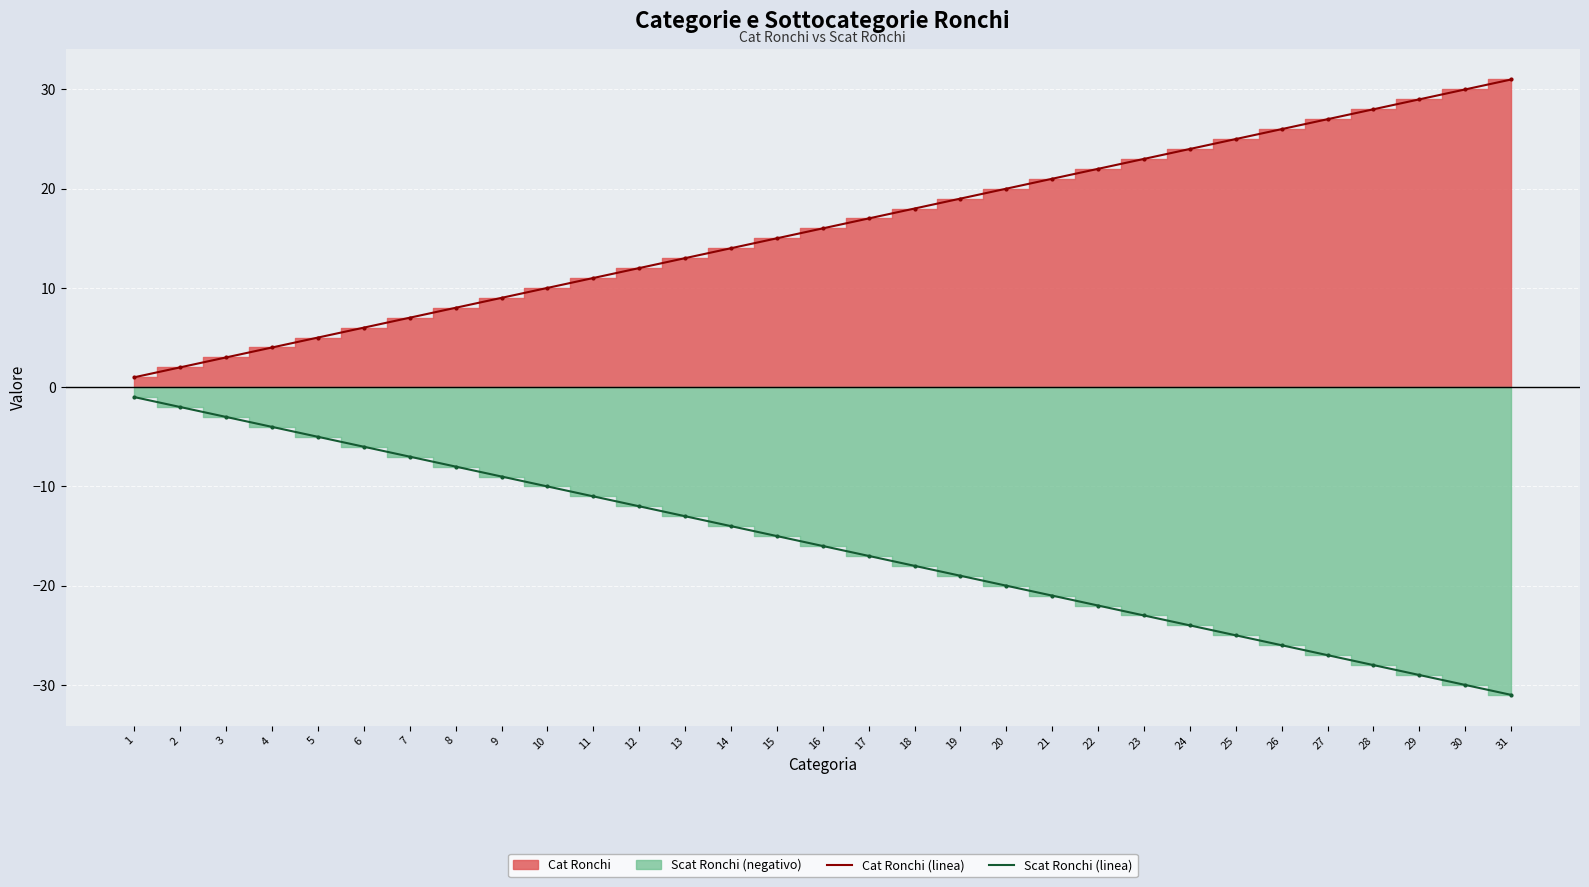

What is the difference between the maximum and minimum values in the Scat Ronchi (linea) series?

30